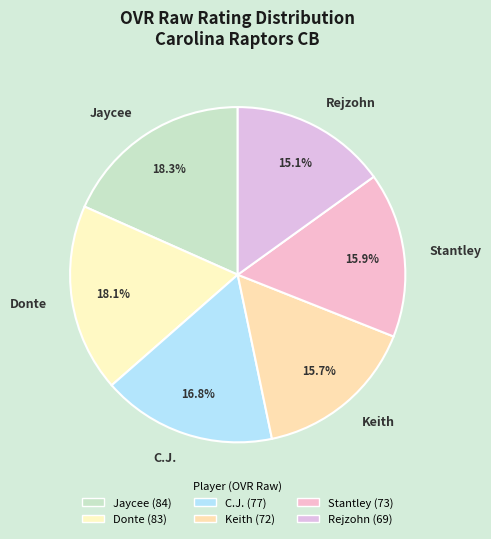

Count the number of slices in the pie.

6